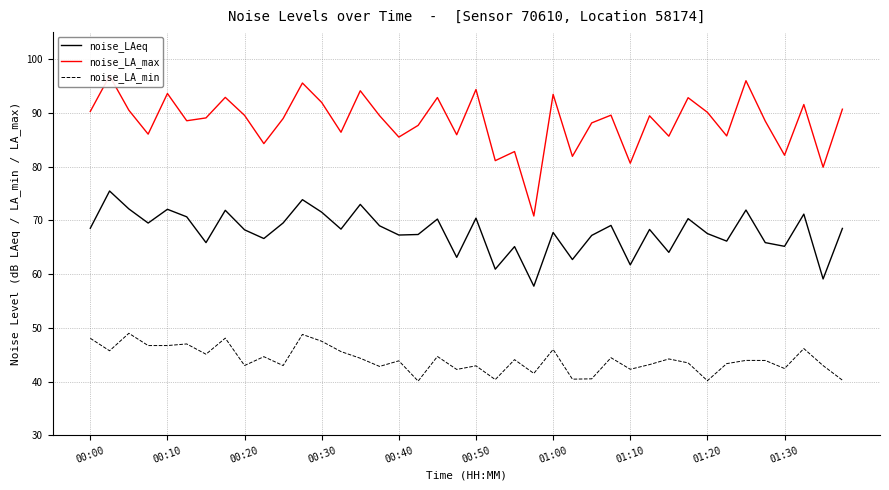

What is the highest value of the noise_LA_min series?

49.0